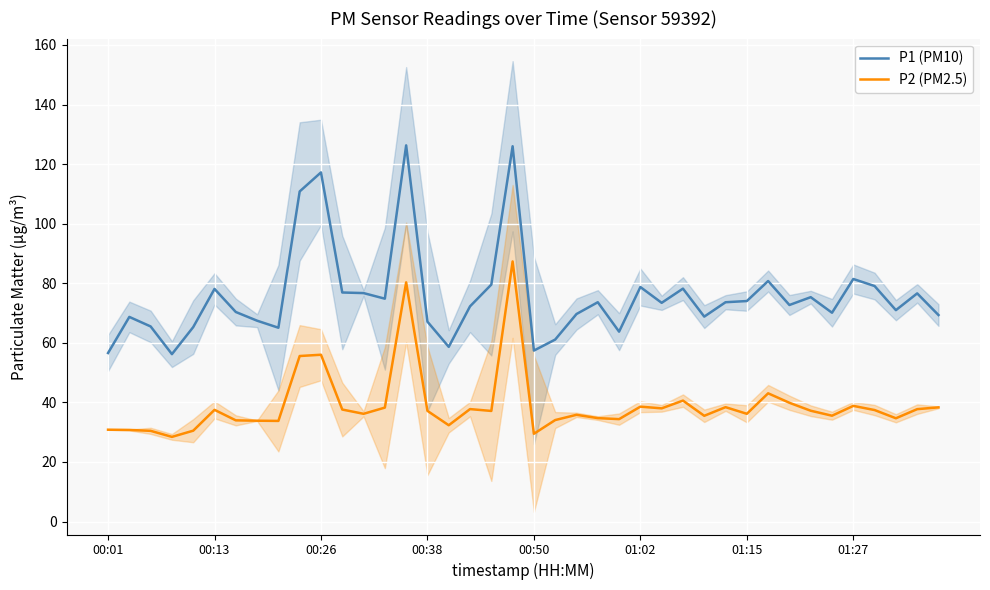

What is the minimum value for P1 (PM10)?

56.2